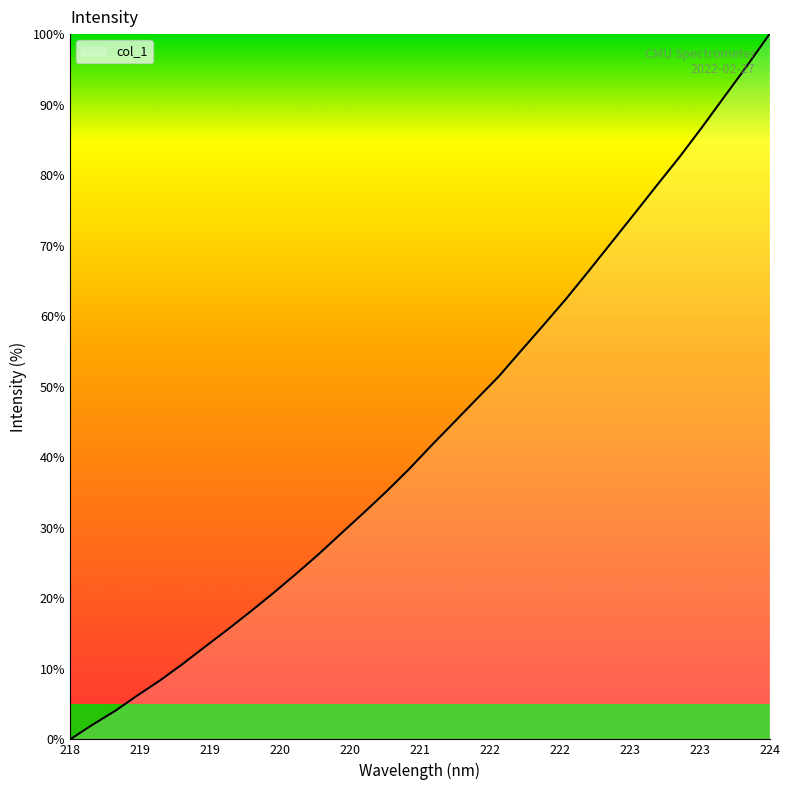

What is the maximum value shown in the chart?

100.0